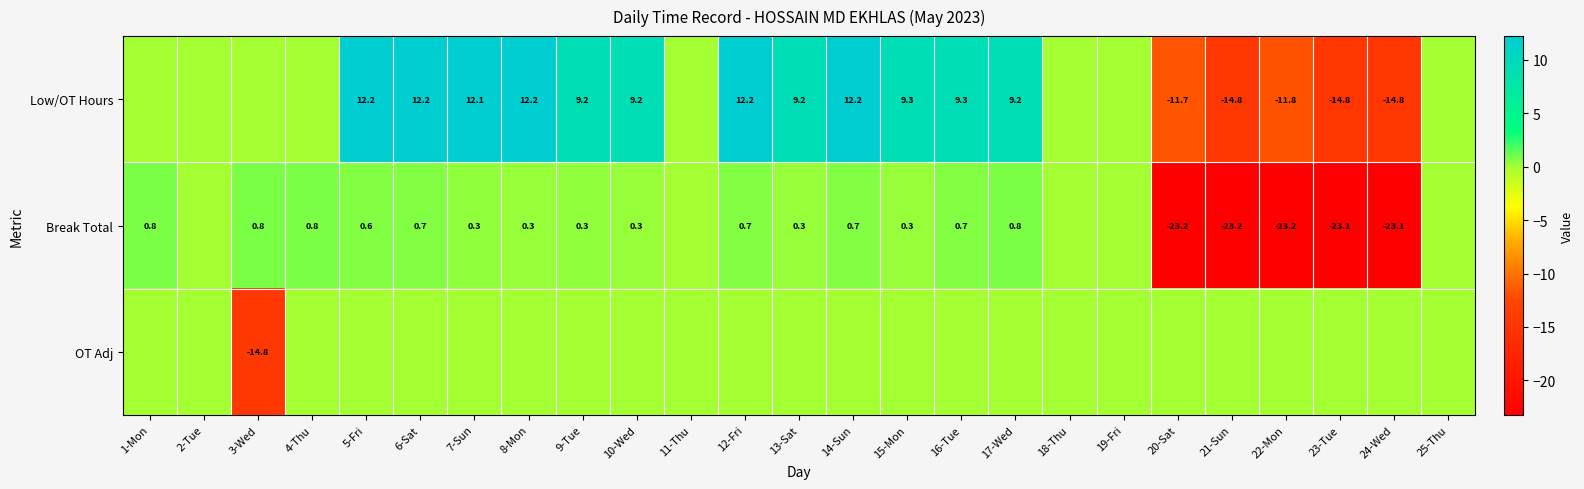

True or false: Low/OT Hours has a value of 12.2 at 14-Sun.

True